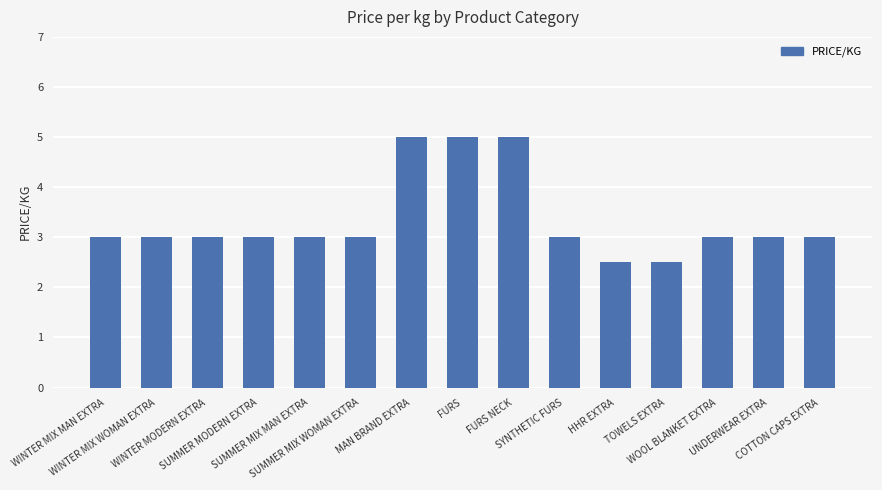

What is the label of the 1st bar from the left?

WINTER MIX MAN EXTRA